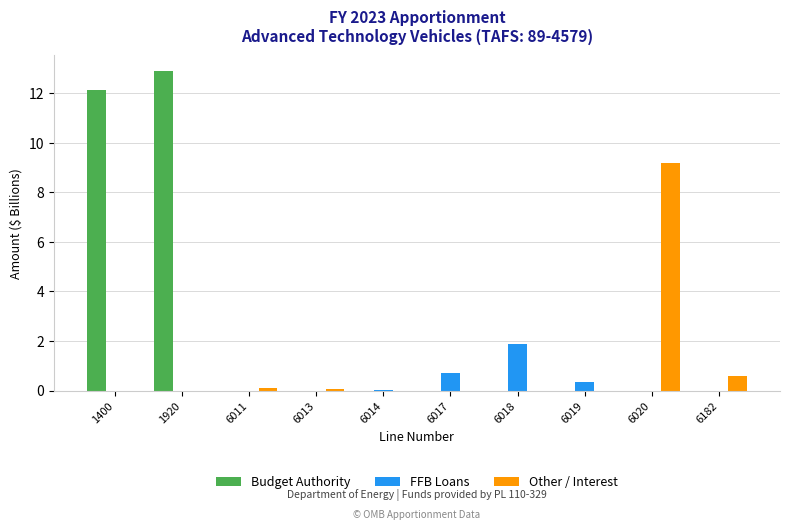

True or false: Budget Authority has a value of 12.9 at 1920.

True